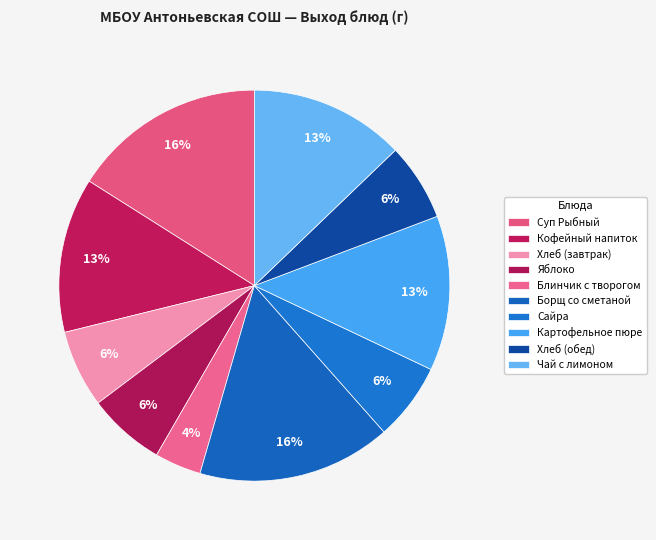

Approximately how many times larger is the value at Блинчик с творогом compared to Борщ со сметаной?

0.2